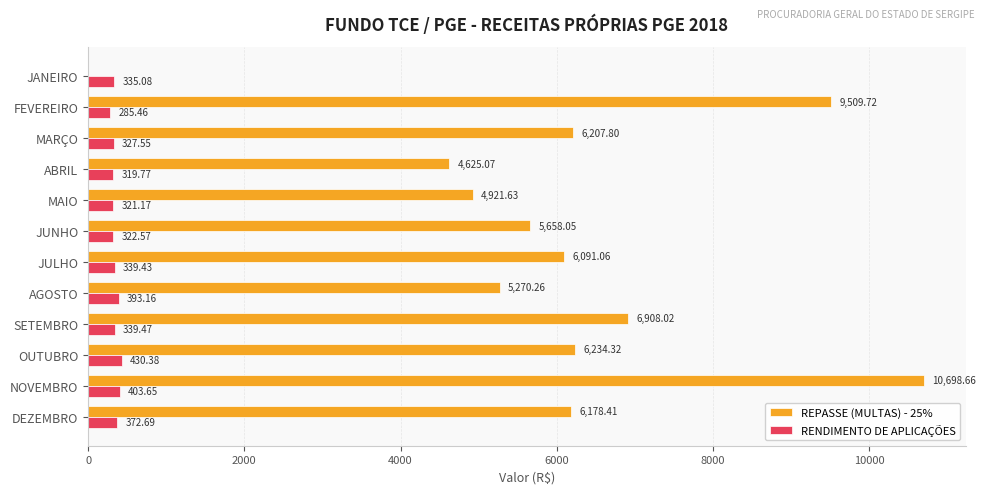

Count the number of data series in this chart.

2